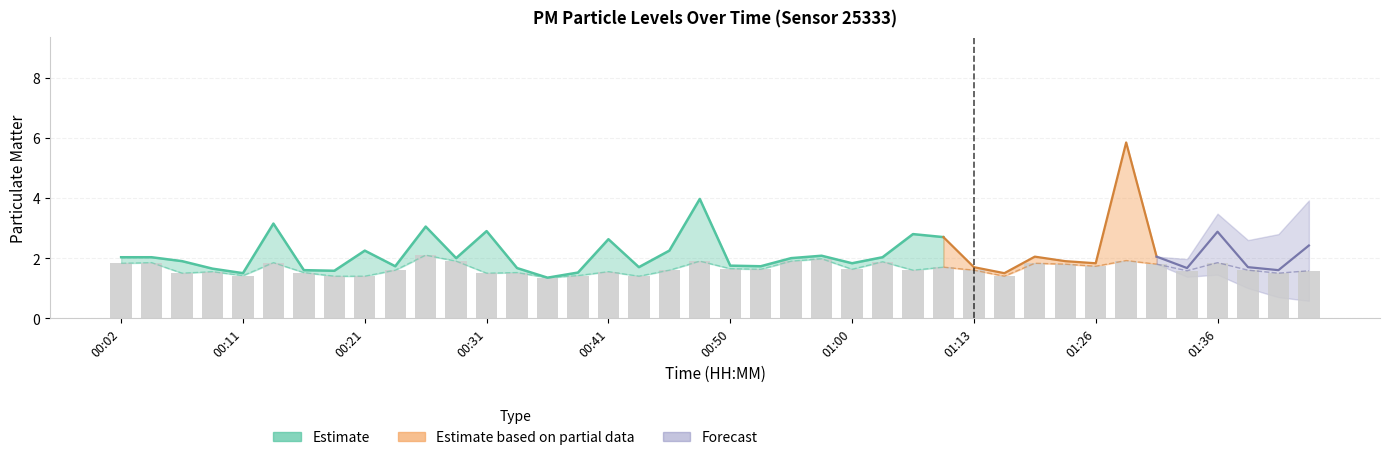

Between 00:11 and 01:13, which is larger?

01:13